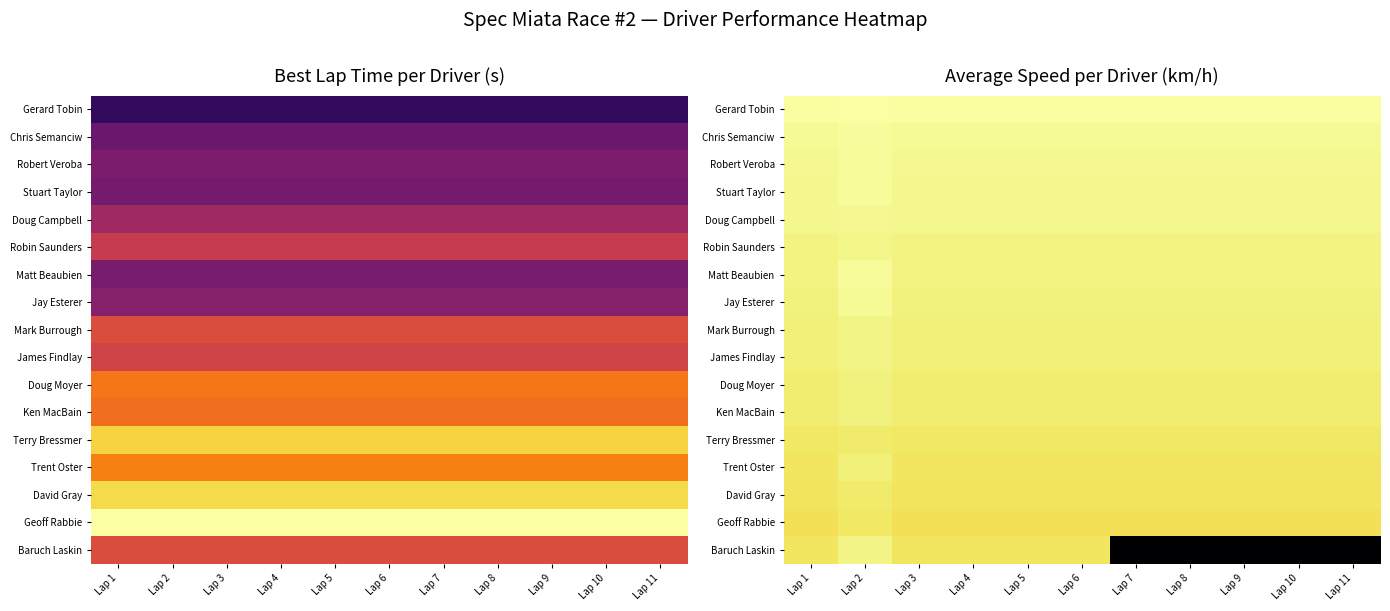

At which category is the sum across all series the highest?

Lap 2